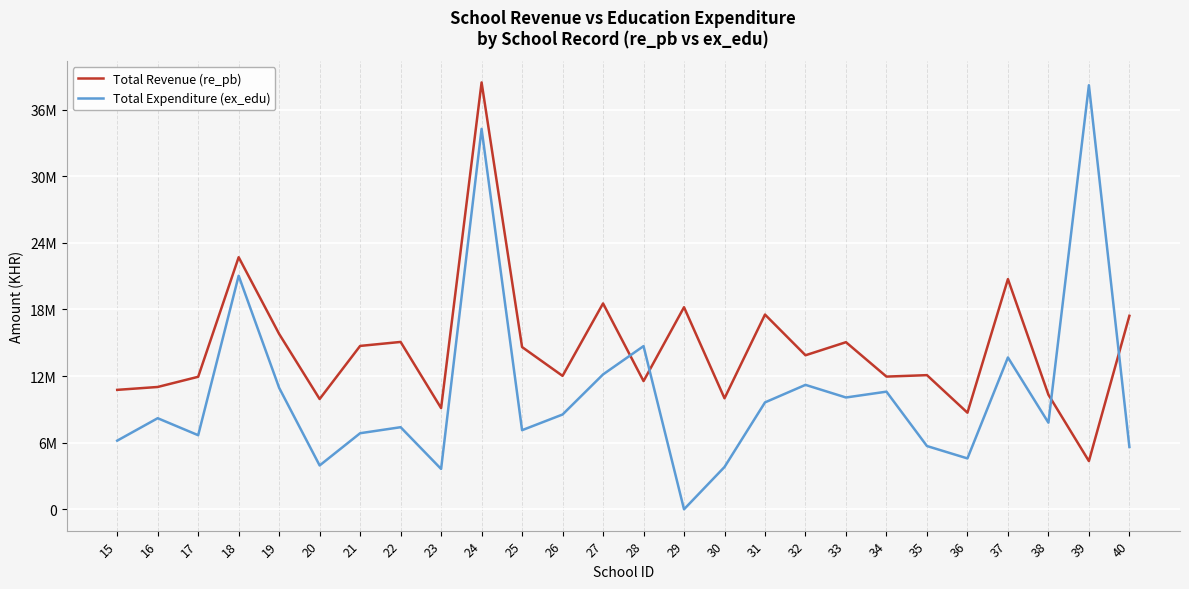

What is the difference between the Total Expenditure (ex_edu) values at 17 and 35?

975500